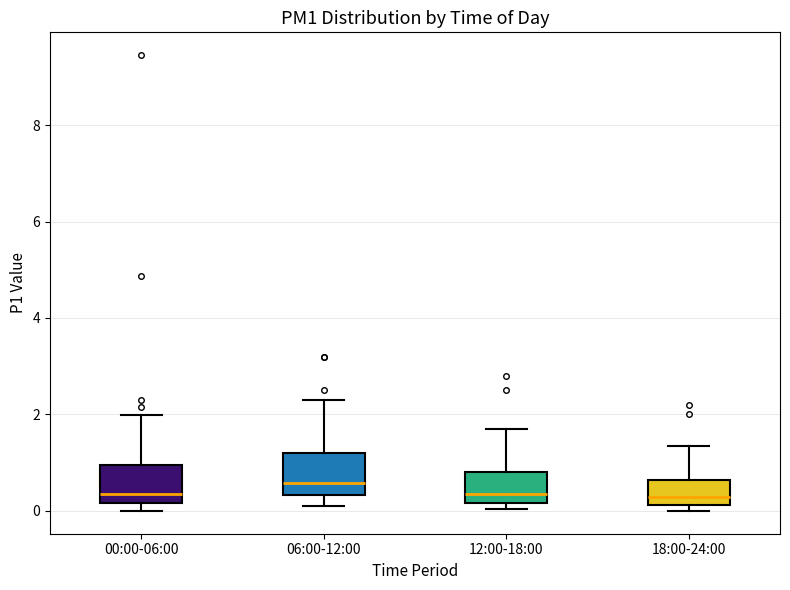

Reading left to right, read every box against the y-axis: the position of its median line, the range the box covers, and the ends of its whiskers. The values are not printed on the chart, so give them approximately, as read against the axis.

00:00-06:00: median 0.4, box 0.2 to 1.0, whiskers 0.0 to 2.0
06:00-12:00: median 0.6, box 0.4 to 1.2, whiskers 0.2 to 2.4
12:00-18:00: median 0.4, box 0.2 to 0.8, whiskers 0.0 to 1.8
18:00-24:00: median 0.2 (just above the box's lower edge), box 0.2 to 0.6, whiskers 0.0 to 1.4